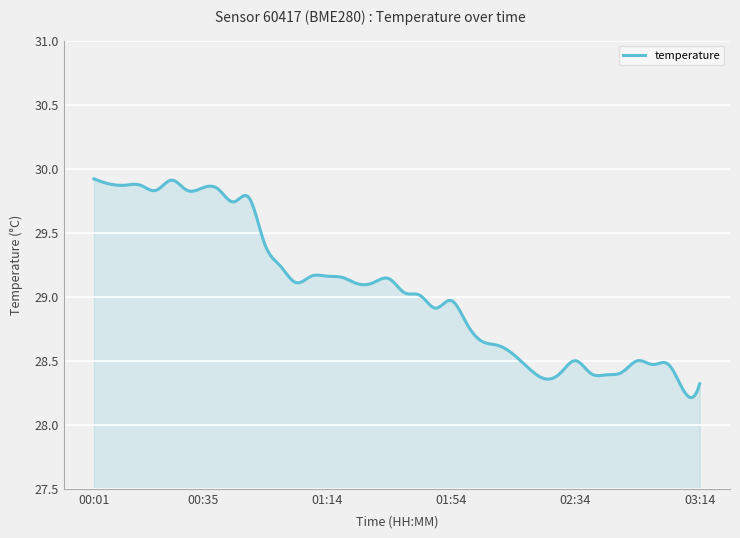

What is the sum of all values?

8716.8